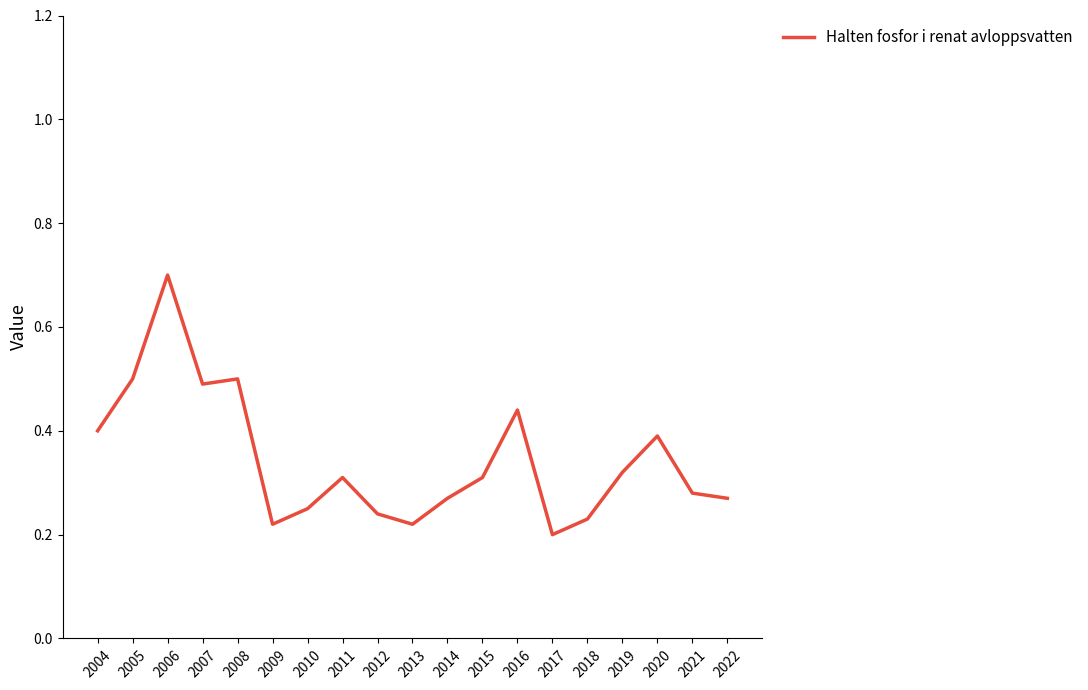

Between 2008 and 2011, which is larger?

2008